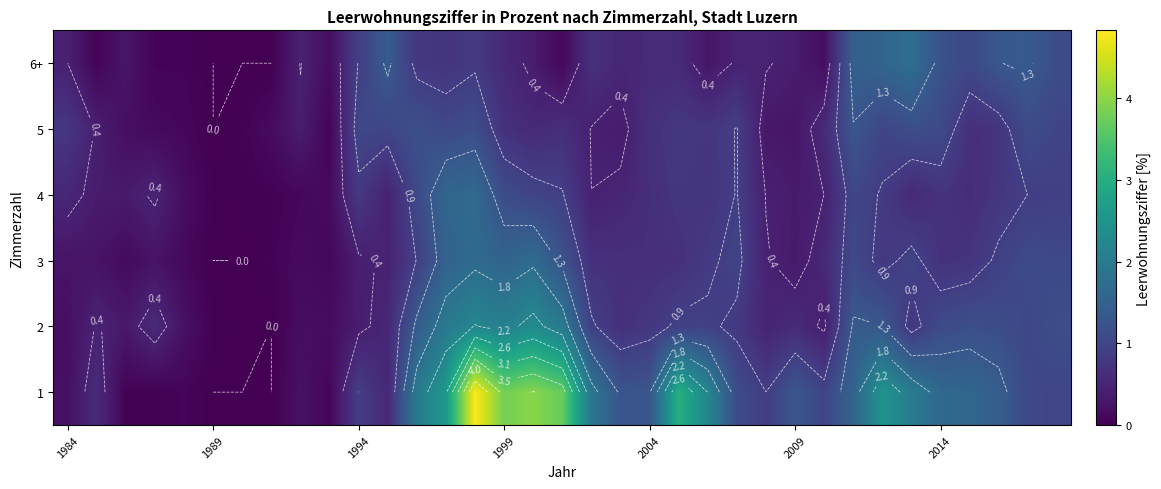

Which series has the largest total across all categories?

1